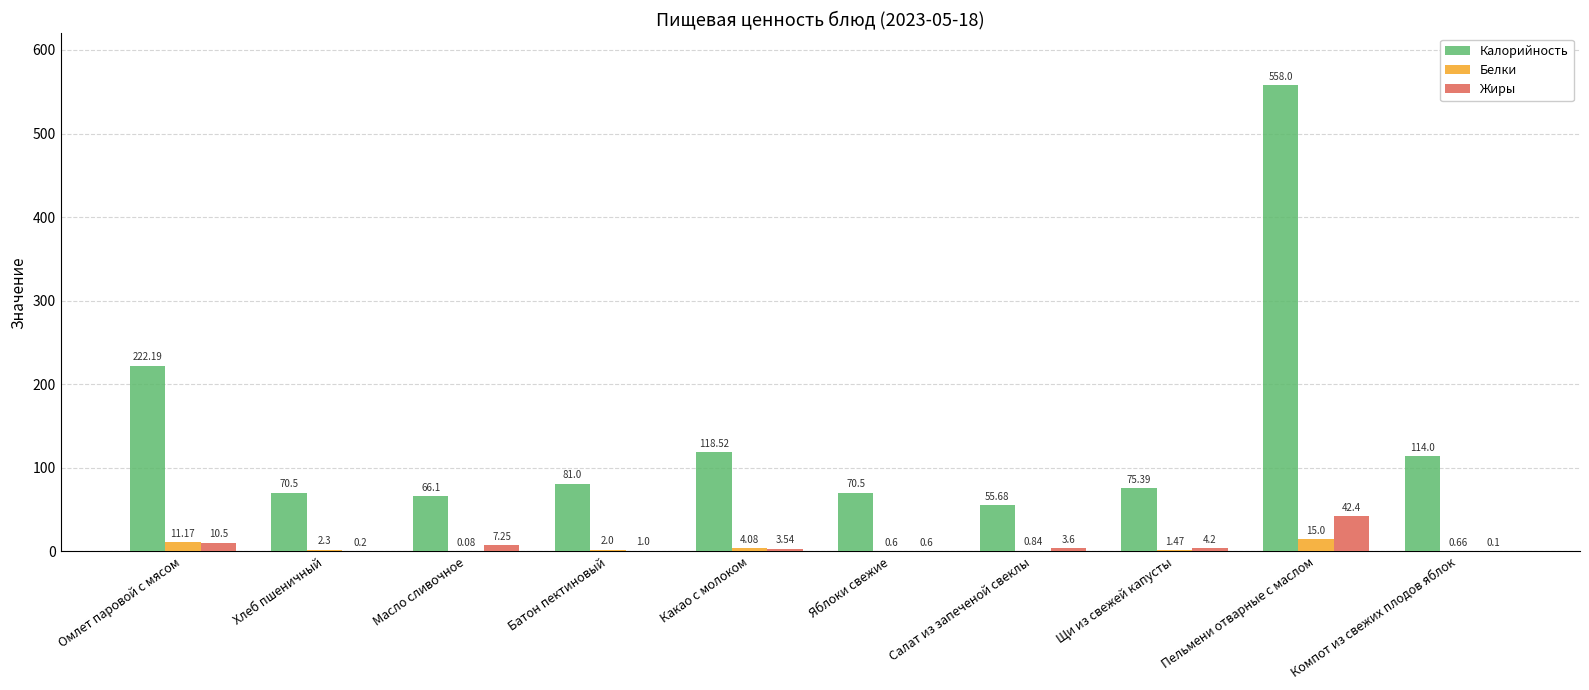

True or false: Калорийность has a value of 116.8 at Масло сливочное.

False